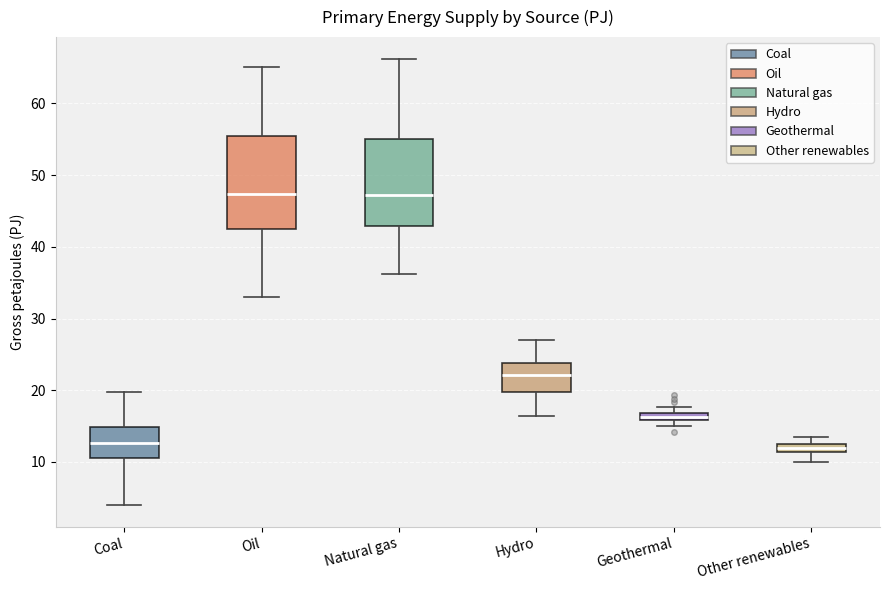

Where does the upper whisker of the box for Natural gas end on the y-axis? The values are not printed on the chart, so give them approximately, as read against the axis.

66